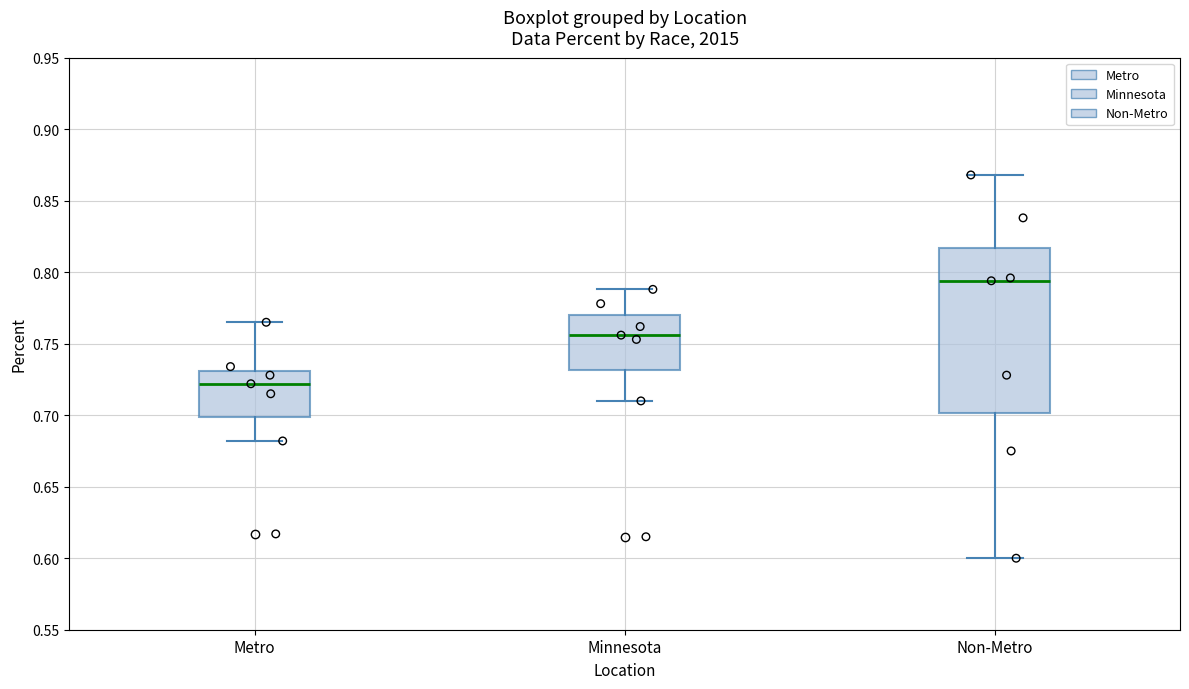

Comparing the boxes themselves (not the whiskers), which one is the tallest?

Non-Metro